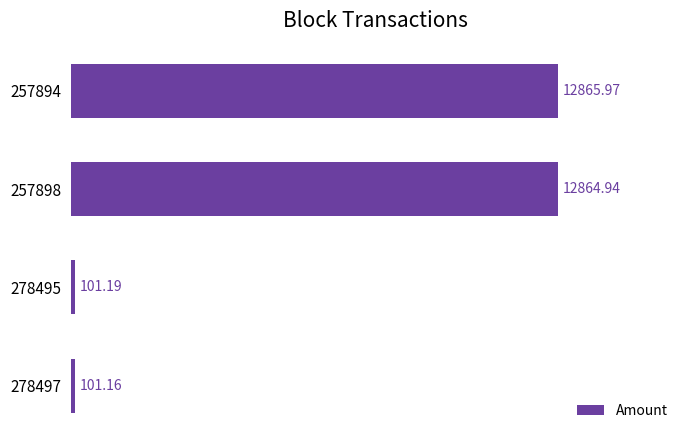

How many bars are there in total?

4